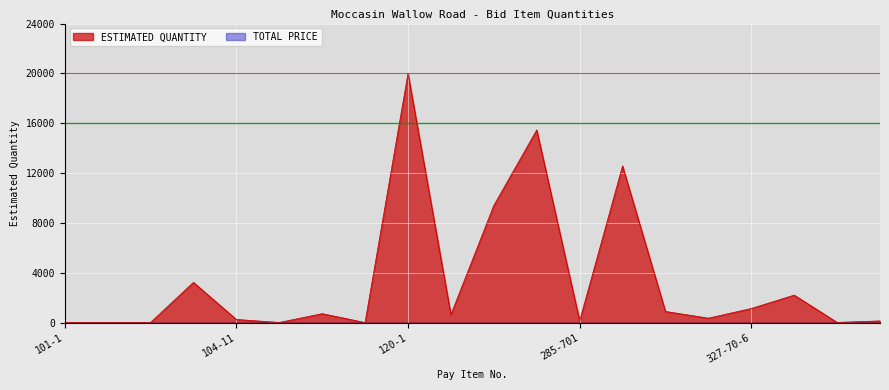

List the labels in order of value, smallest first.

101-1, 102-1, 104-18, 110-7-1, 110-1-1, 337-7-25, 337-7-81, 285-701, 104-11, 327-70-19, 120-4, 110-4-10, 285-715, 327-70-6, 334-1-13, 104-10-3, 120-6, 285-709, 160-4, 120-1